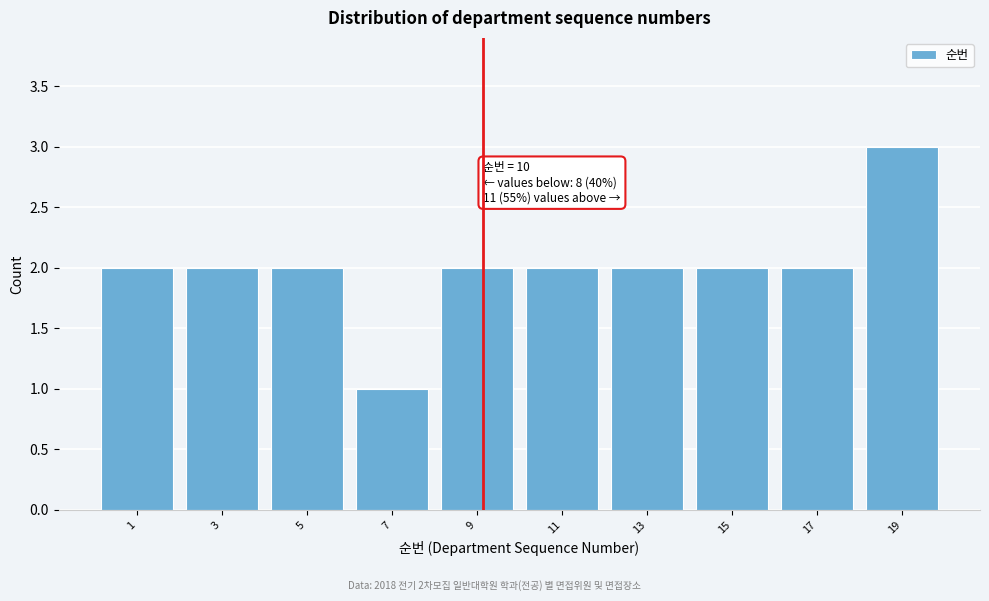

Reading right to left, transcribe all the data shown in this chart.

3	2	2	2	2	2	1	2	2	2